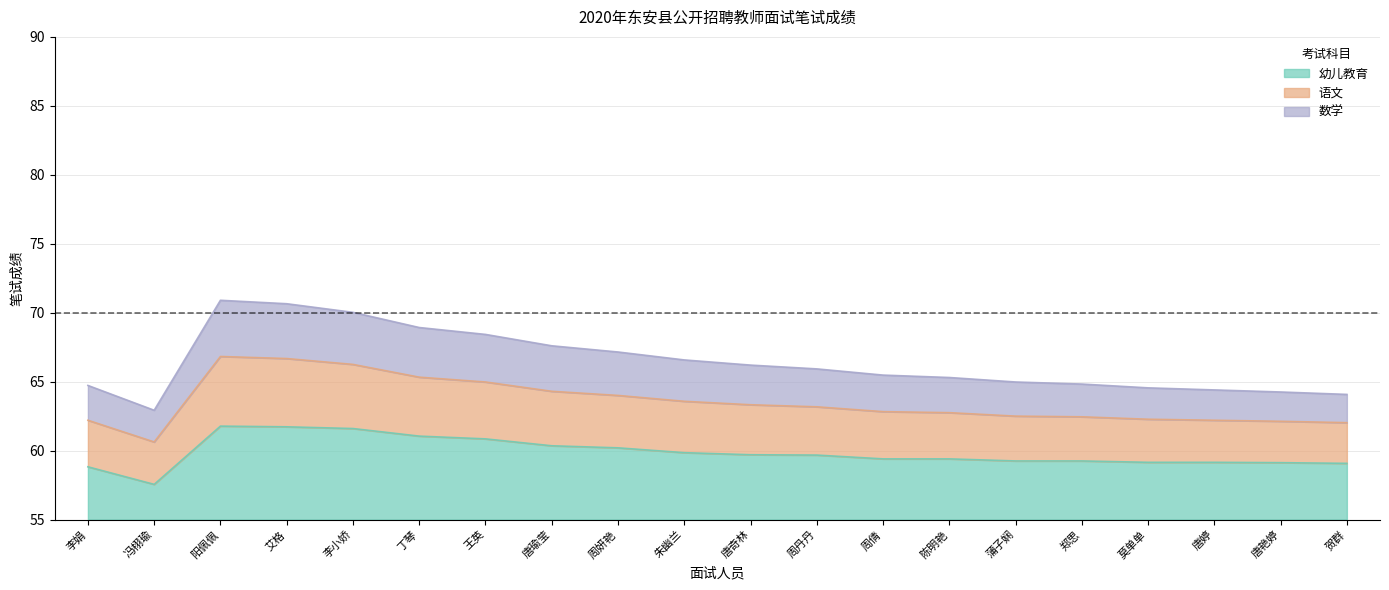

True or false: 幼儿教育 and 语文 cross at least once.

False